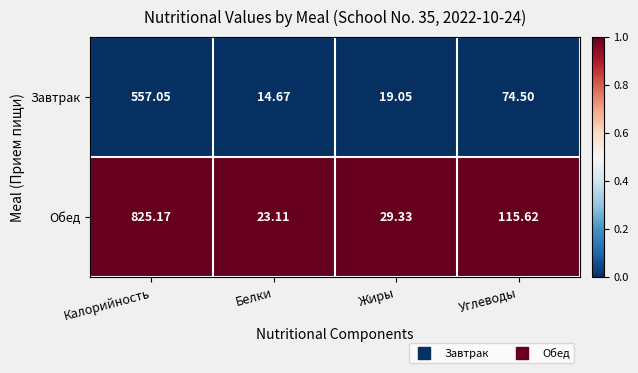

At which label does Завтрак reach its peak?

Калорийность